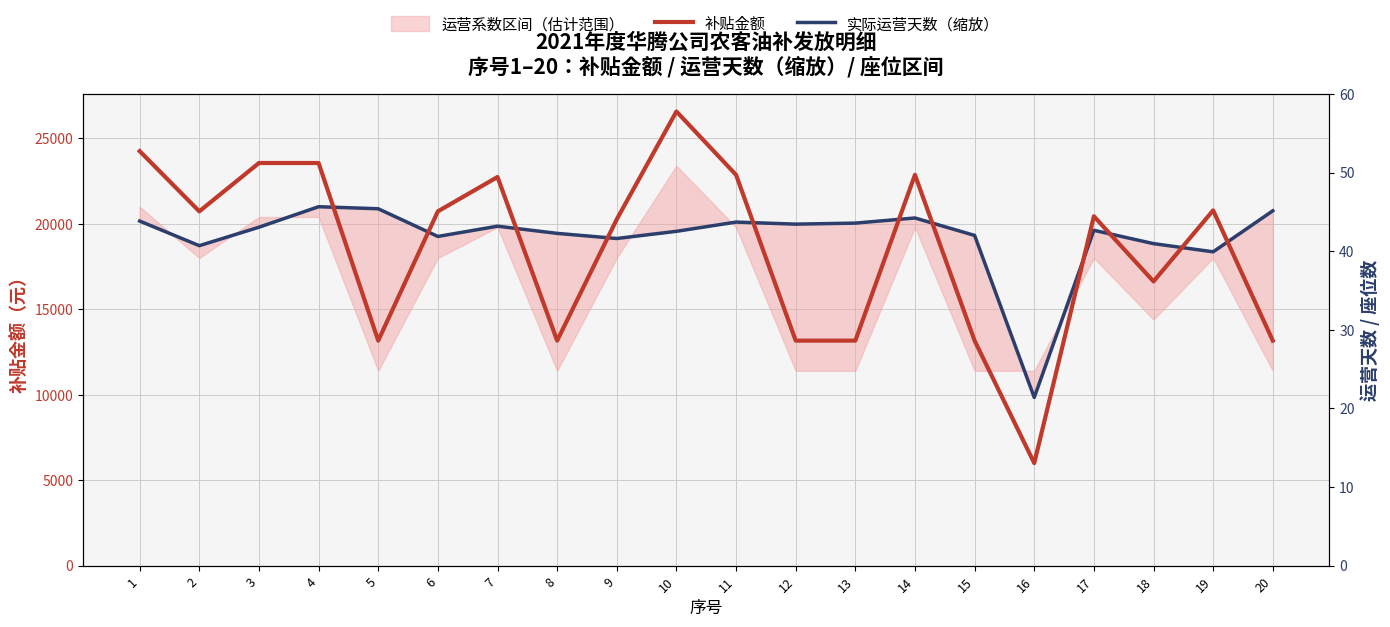

Where does the 补贴金额 series first go above 20727?

1